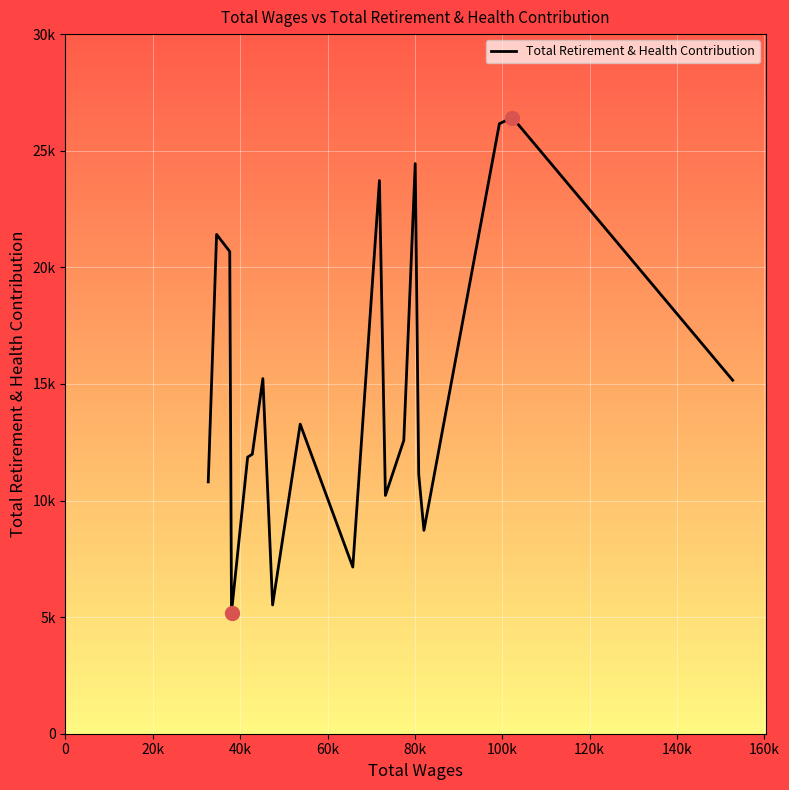

What is the average value?

14823